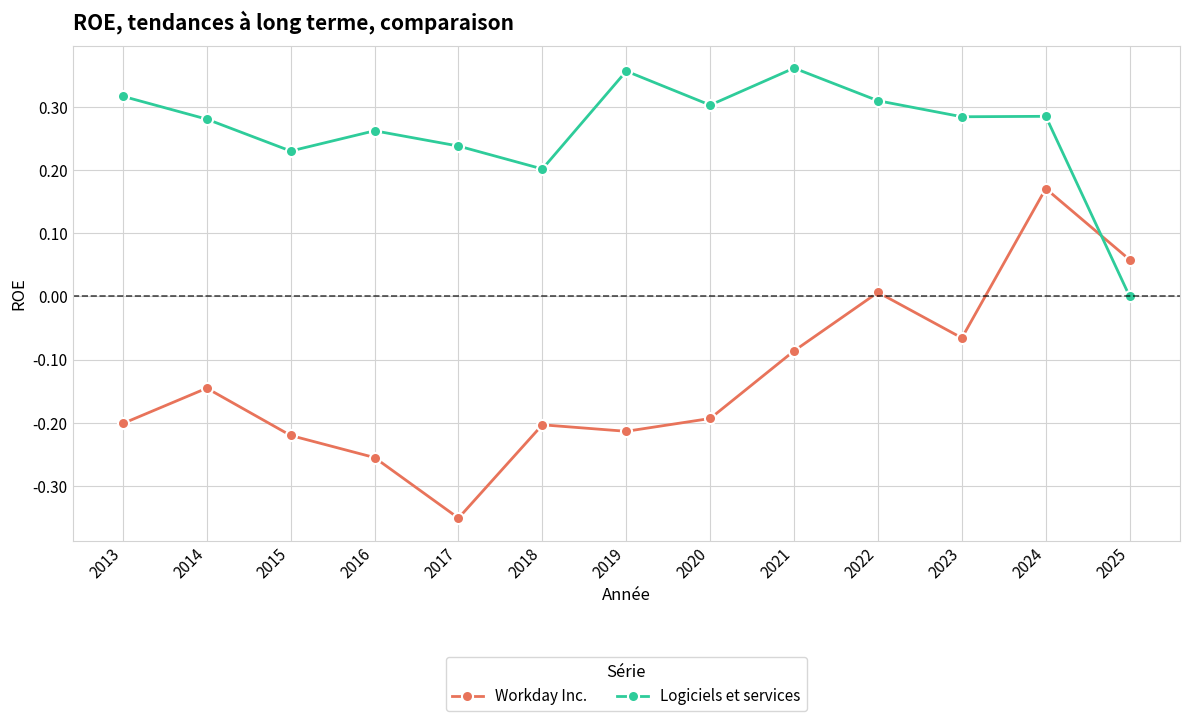

What are all the series names shown in the legend?

Workday Inc., Logiciels et services